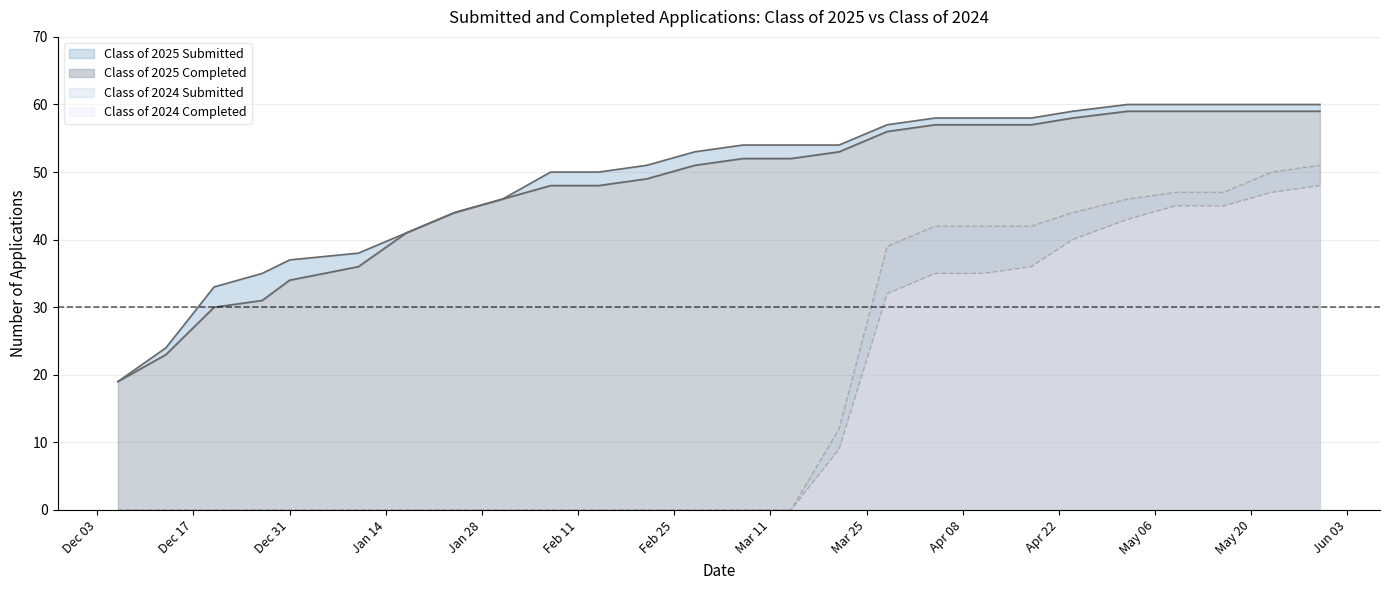

What is the difference between the Class of 2025 Completed values at 03/21/2025 and 01/24/2025?

9